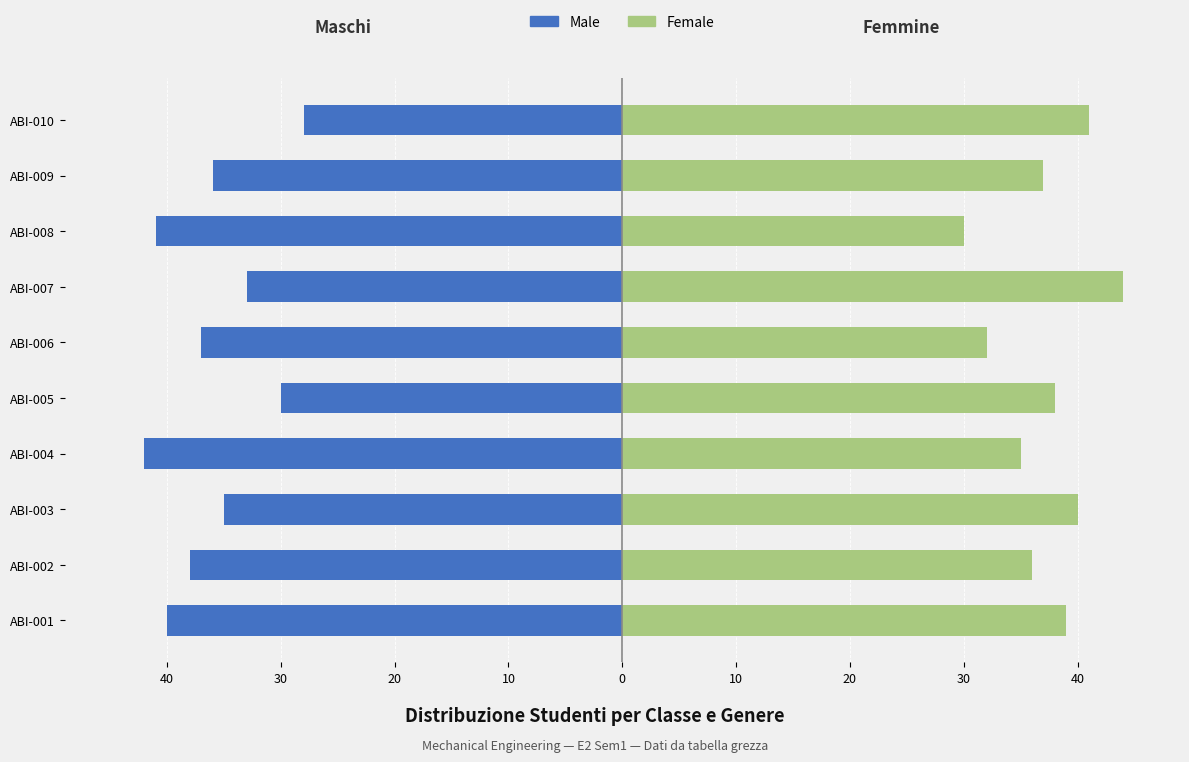

What is the difference between the second highest and second lowest values in the Male series?

11